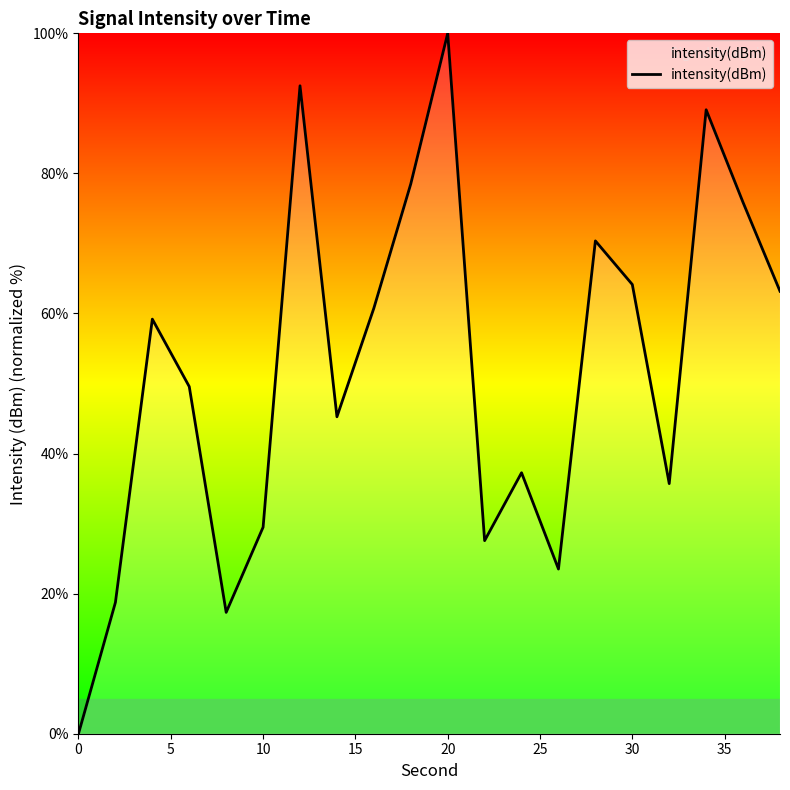

What is the greatest value displayed?

100.0